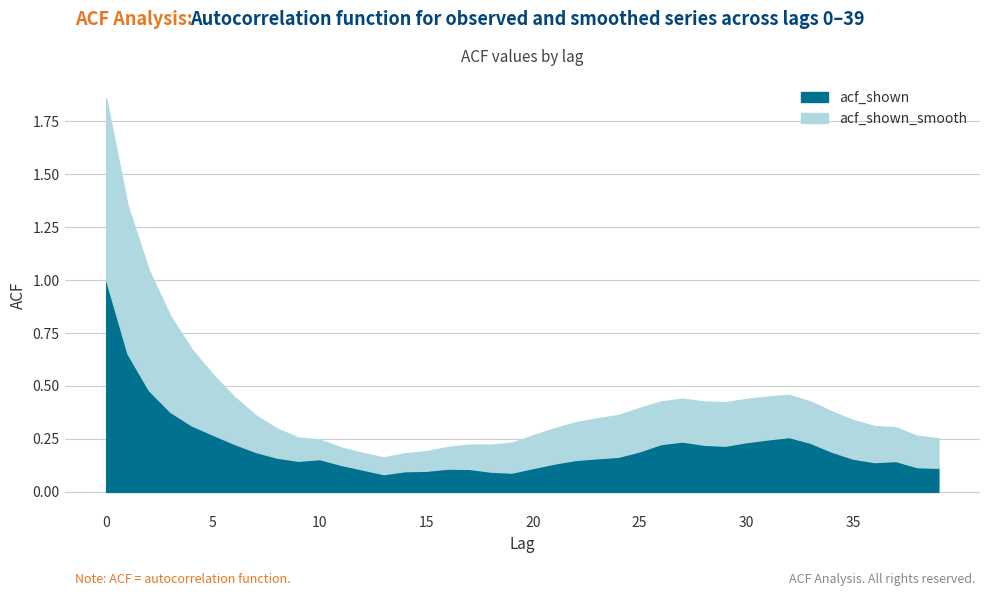

Count the number of categories in the chart.

40